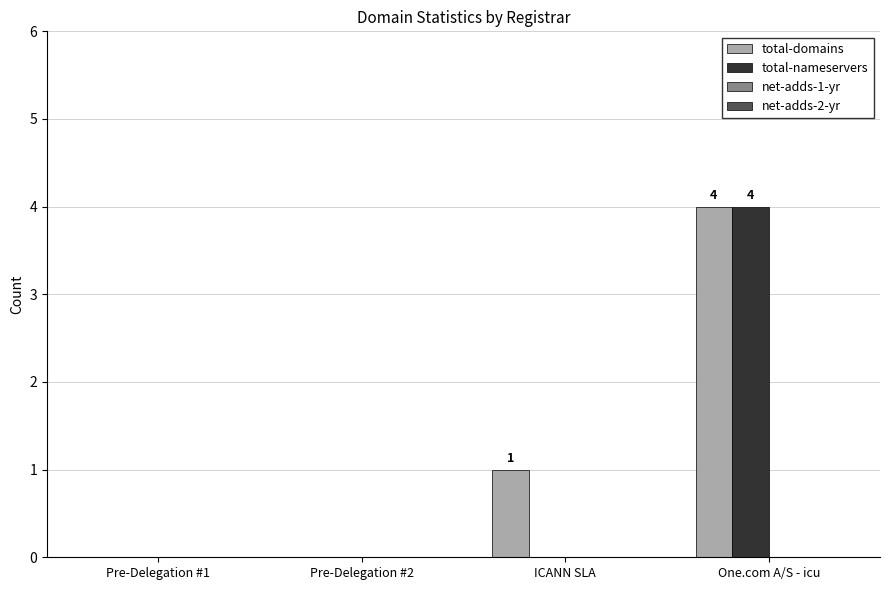

The total-nameservers series shows 2 at One.com A/S - icu. True or false?

False